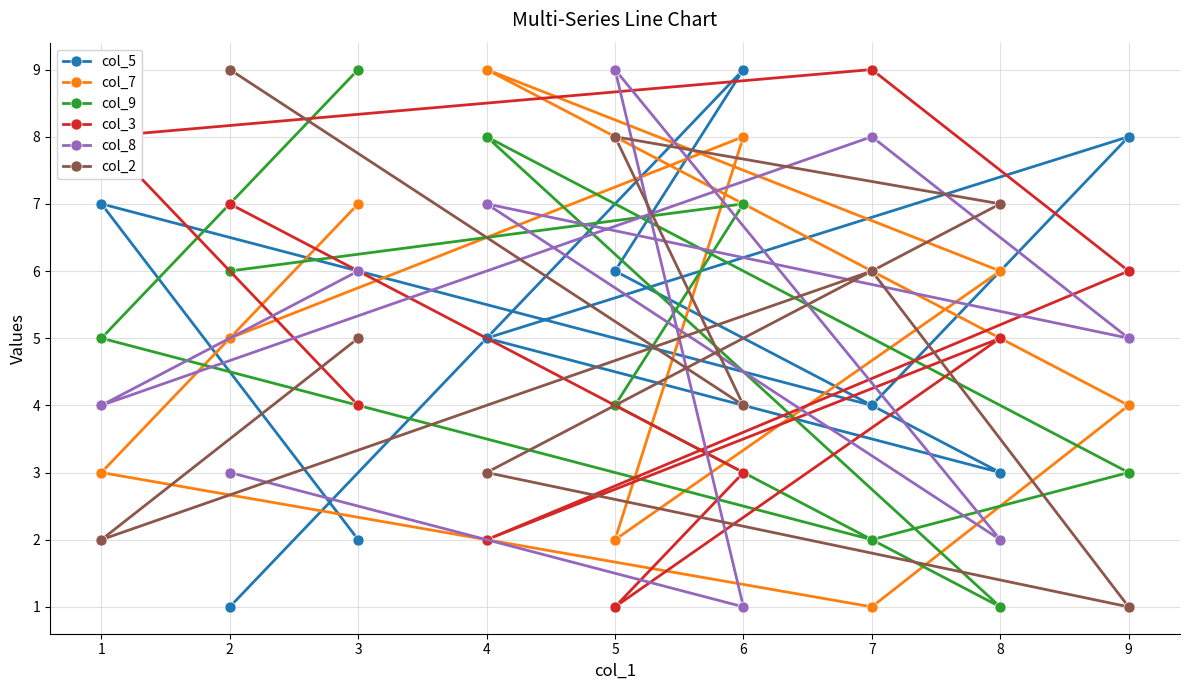

Which series has the largest range (max minus min)?

col_5